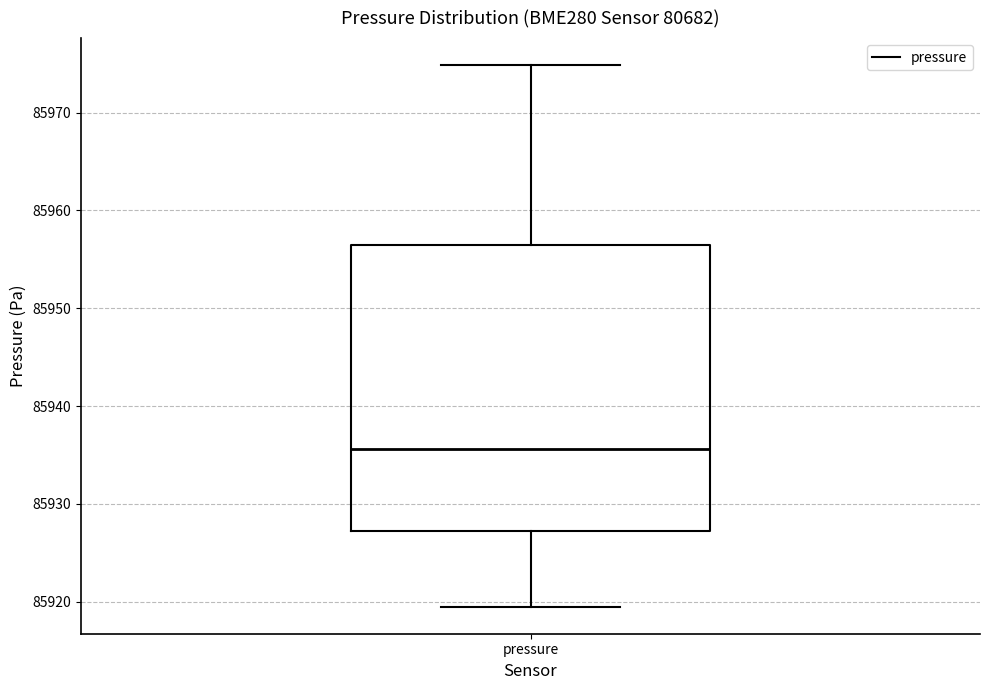

Read this box plot against the y-axis: the position of the median line, the range covered by the box, and the ends of both whiskers. The values are not printed on the chart, so give them approximately, as read against the axis.

median 85936, box 85927 to 85956, whiskers 85920 to 85975